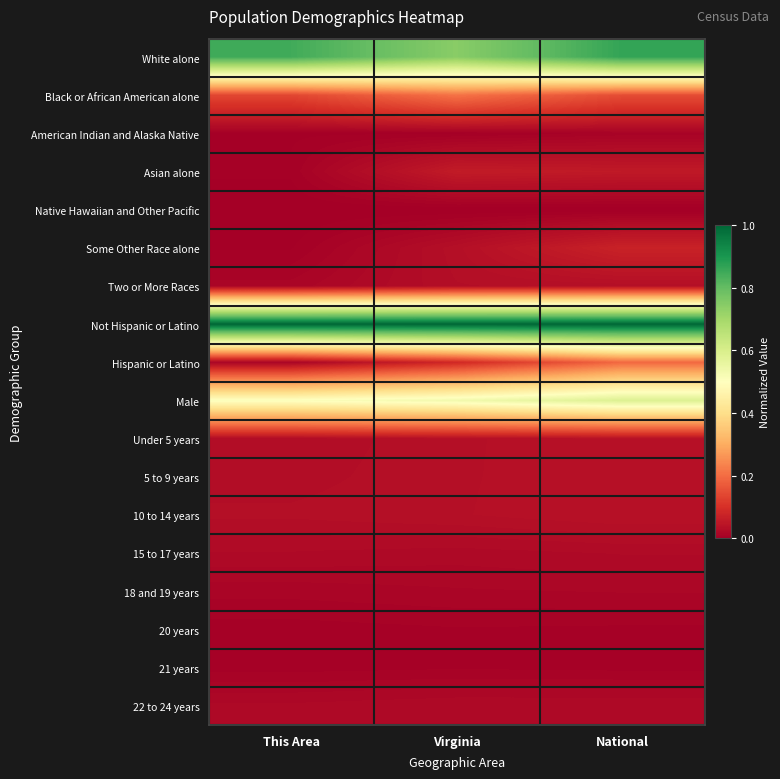

Rank the series by their maximum value, from lowest to highest.

Native Hawaiian and Other Pacific, 21 years, 20 years, American Indian and Alaska Native, 18 and 19 years, 22 to 24 years, 15 to 17 years, Two or More Races, Under 5 years, 5 to 9 years, 10 to 14 years, Asian alone, Some Other Race alone, Hispanic or Latino, Black or African American alone, Male, White alone, Not Hispanic or Latino